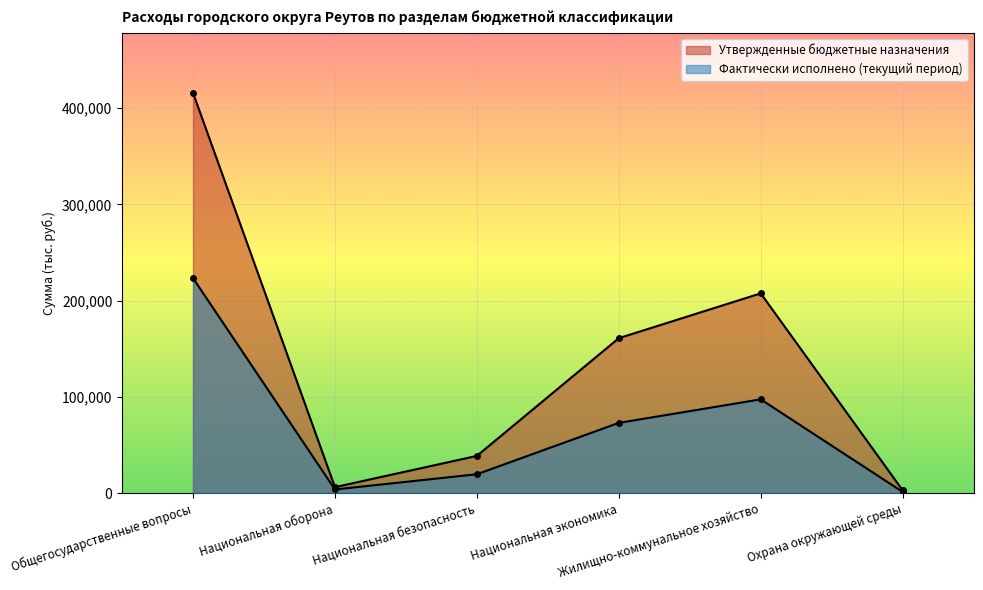

Rank the categories by Фактически исполнено (текущий период) value from lowest to highest.

Охрана окружающей среды, Национальная оборона, Национальная безопасность, Национальная экономика, Жилищно-коммунальное хозяйство, Общегосударственные вопросы